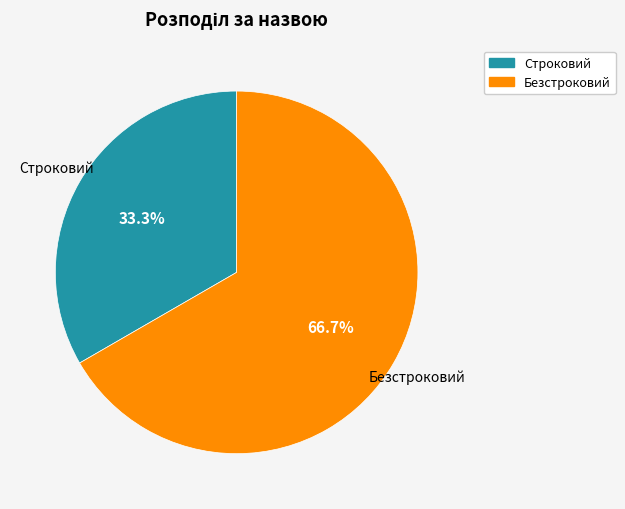

Which slice represents more than half of the pie?

Безстроковий